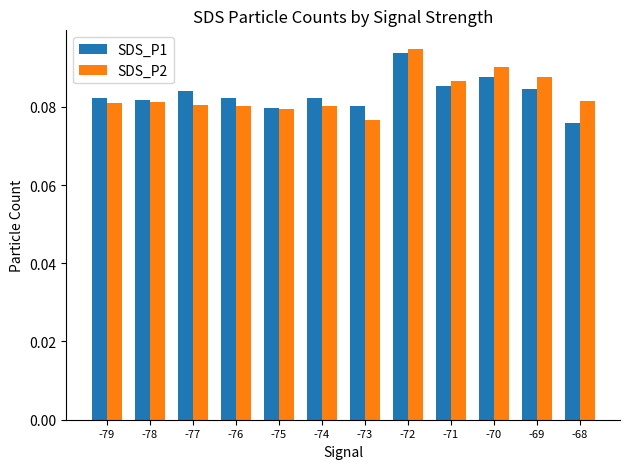

Between -74 and -73, which series saw the biggest shift?

SDS_P2